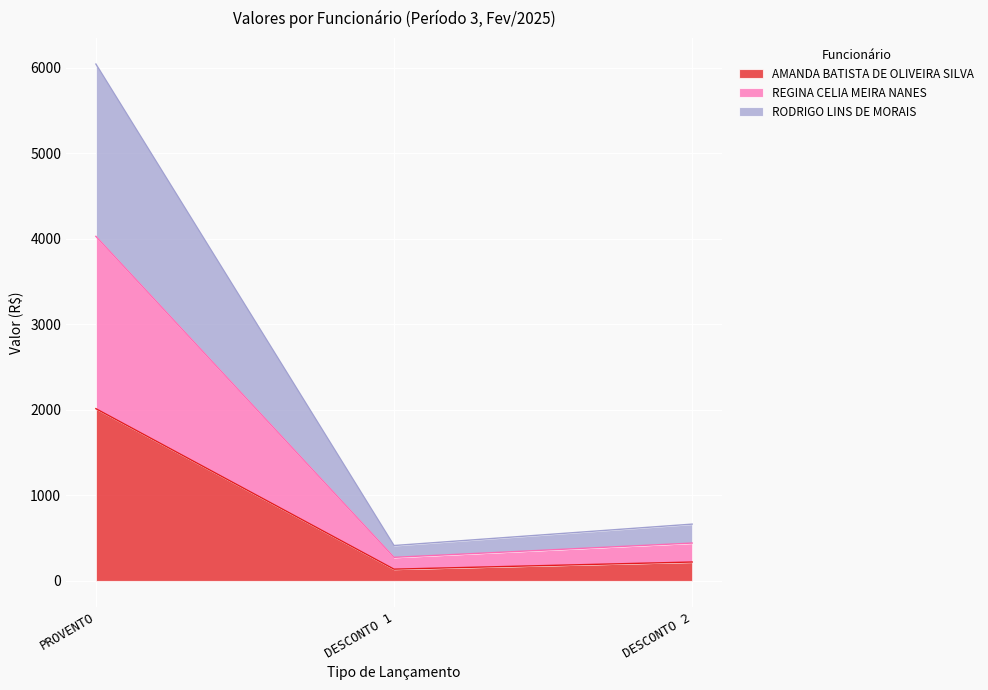

At which label does RODRIGO LINS DE MORAIS first exceed 443?

PROVENTO